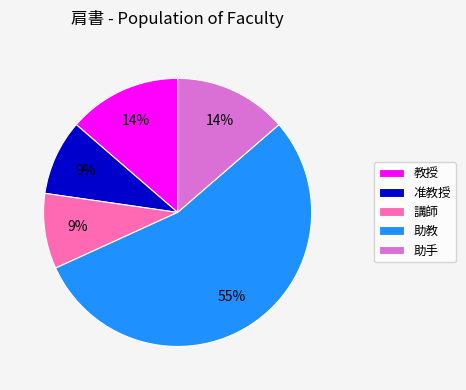

Is there a majority slice in this chart?

Yes